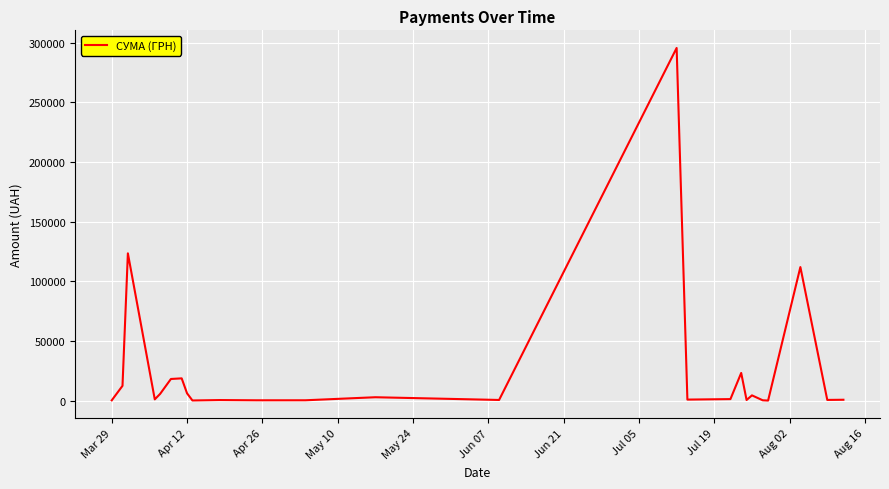

How many lines are shown in the chart?

1